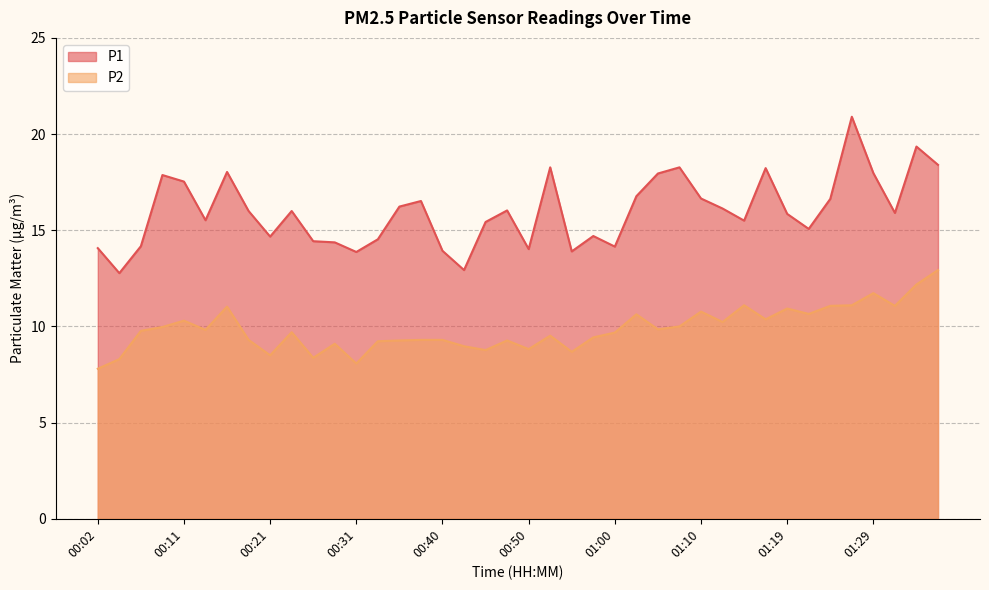

How many lines are shown in the chart?

2